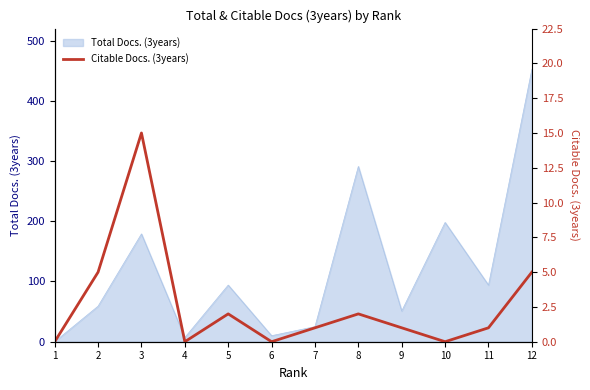

The value of Total Docs. (3years) at 12 is 452. True or false?

True